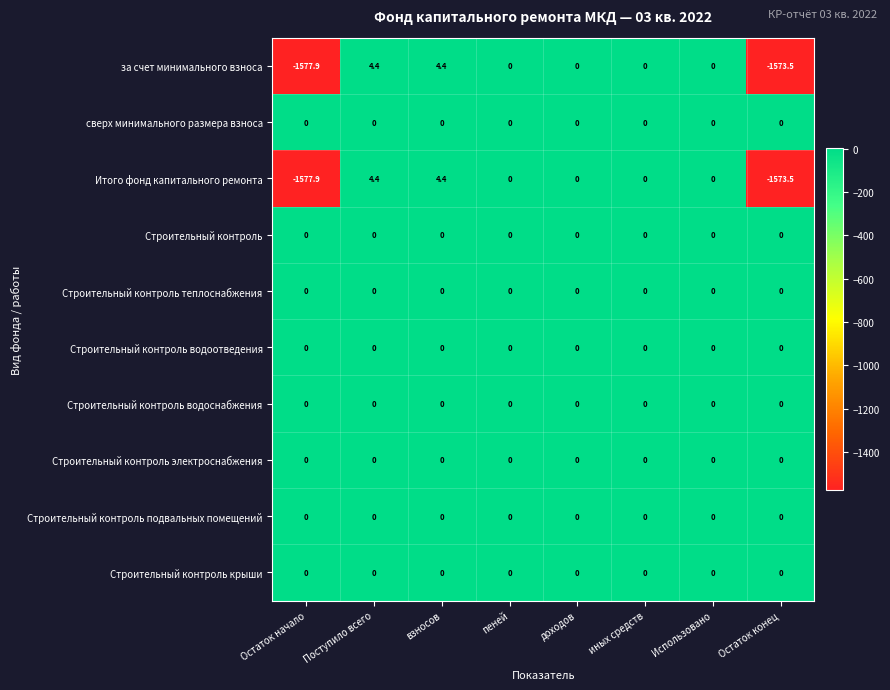

What is the total value across all series at Поступило всего?

8.8